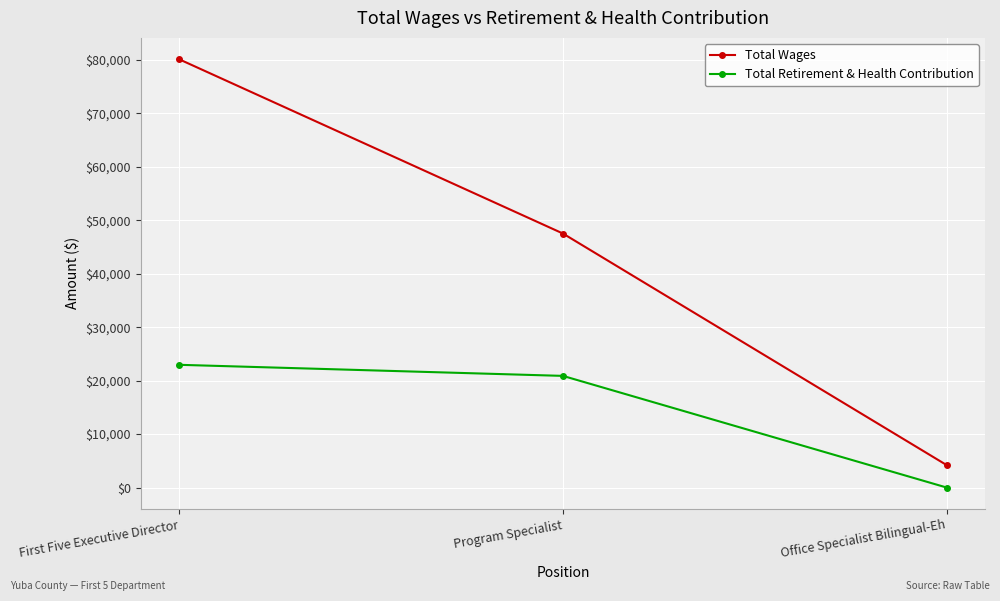

Is it true that Total Wages equals 80121 at First Five Executive Director?

True